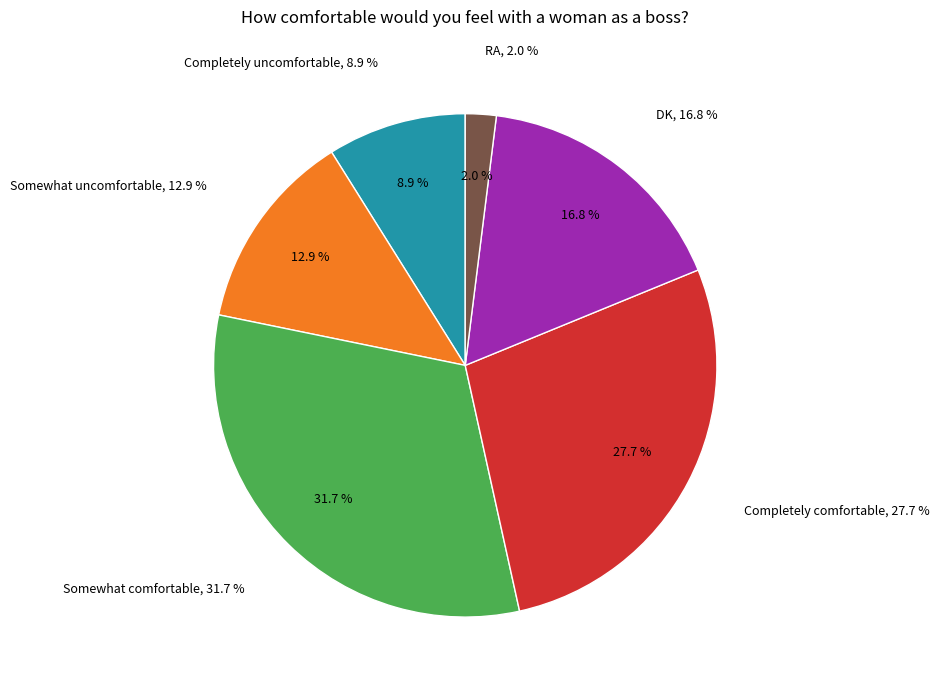

What percentage is NOT represented by Completely uncomfortable?

91.1%